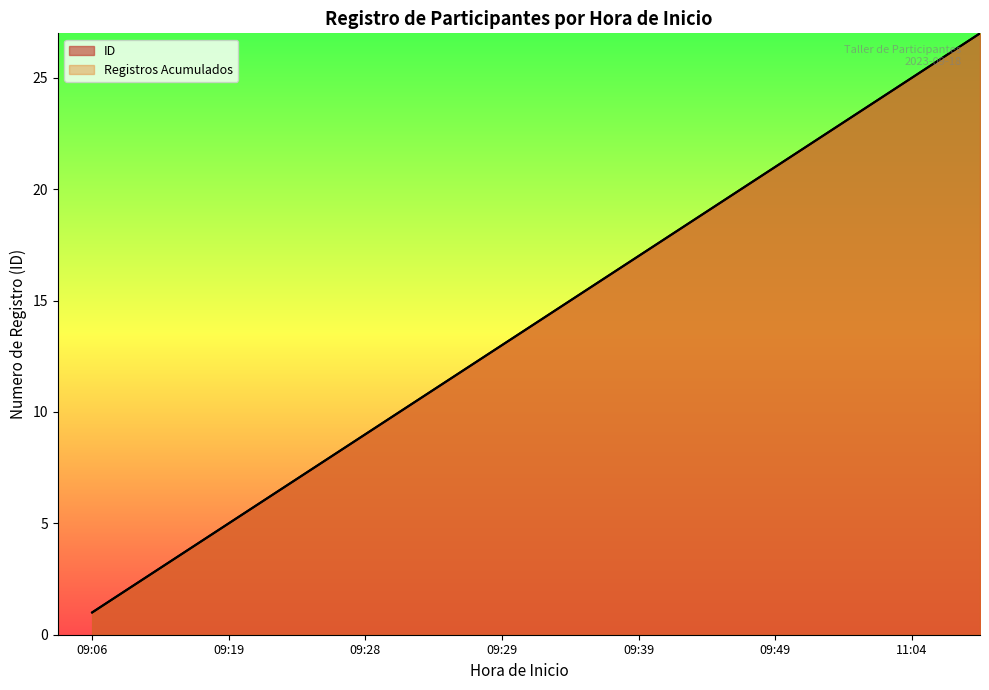

How many data points in ID are above 14?

13